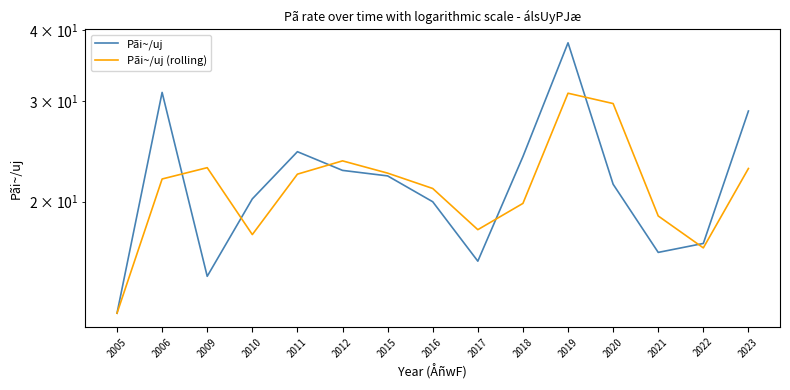

Is the value of Pãi~/uj at 2023 greater than the value of Pãi~/uj (rolling) at 2021?

Yes